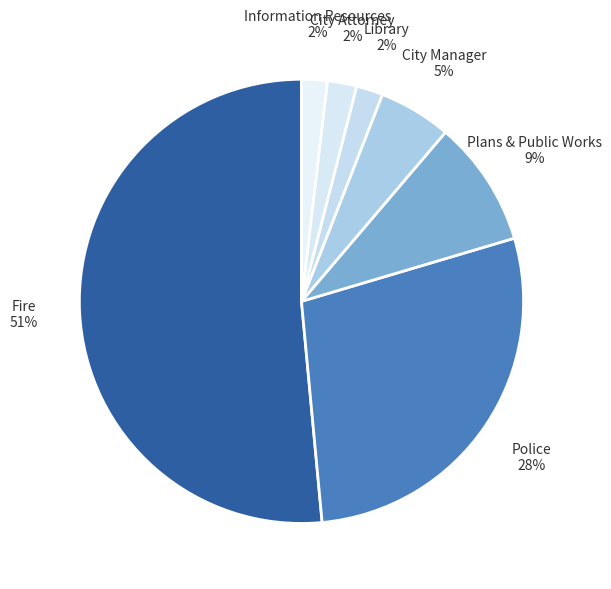

How many segments does this pie chart have?

7